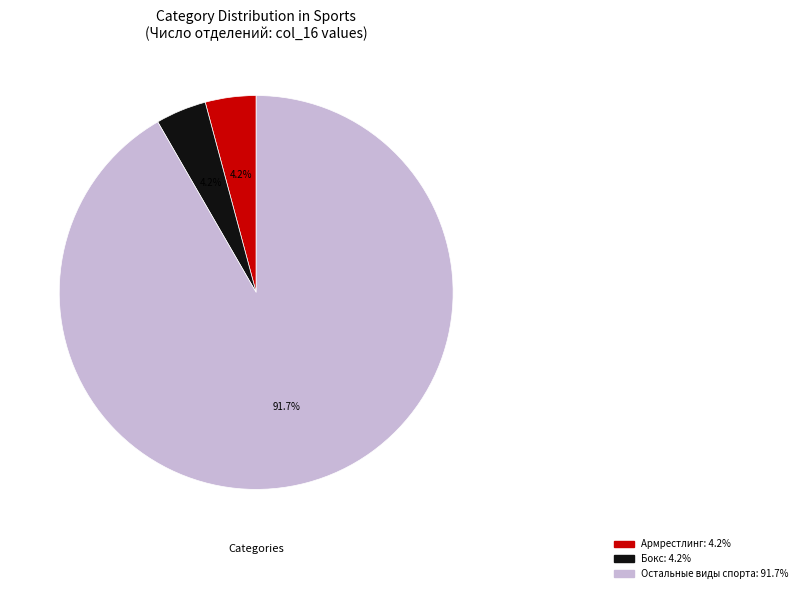

Does any single category account for the majority?

Yes